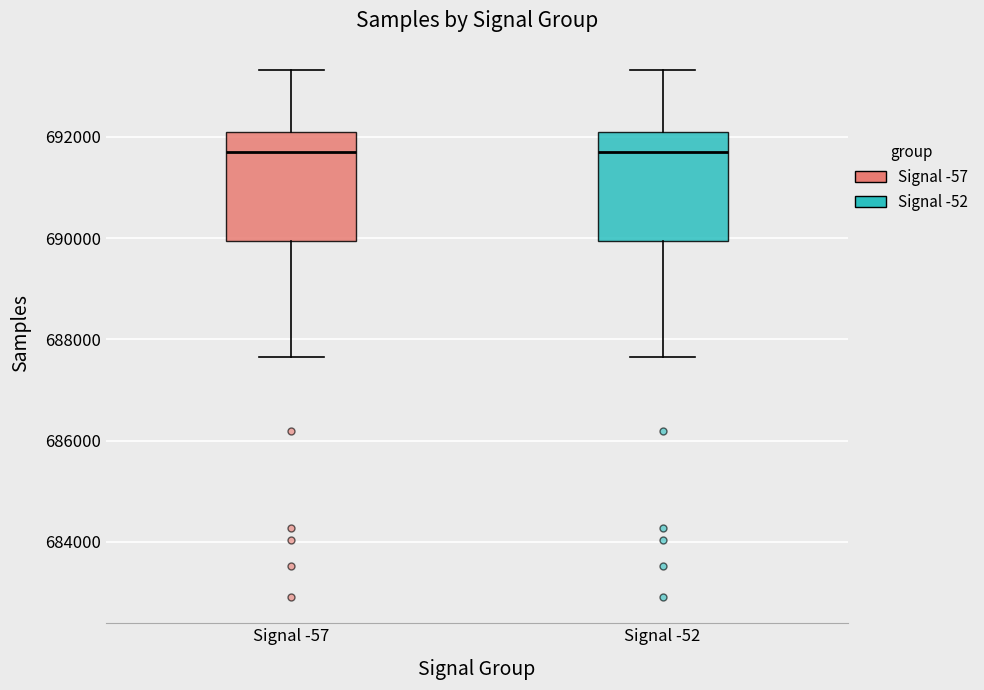

Reading left to right, transcribe this box plot: for each box, give where its median line is, the range the box spans, and where its two whiskers end, as read against the y-axis. The values are not printed on the chart, so give them approximately, as read against the axis.

Signal -57: median 691600, box 690000 to 692000, whiskers 687600 to 693400
Signal -52: median 691600, box 690000 to 692000, whiskers 687600 to 693400